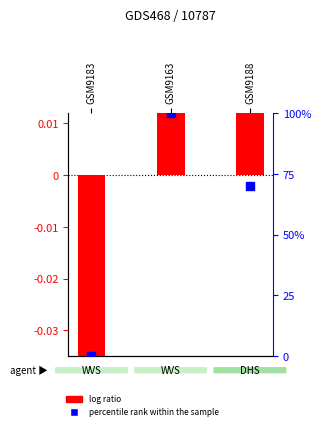

Which series contains the lowest Y value?

log ratio